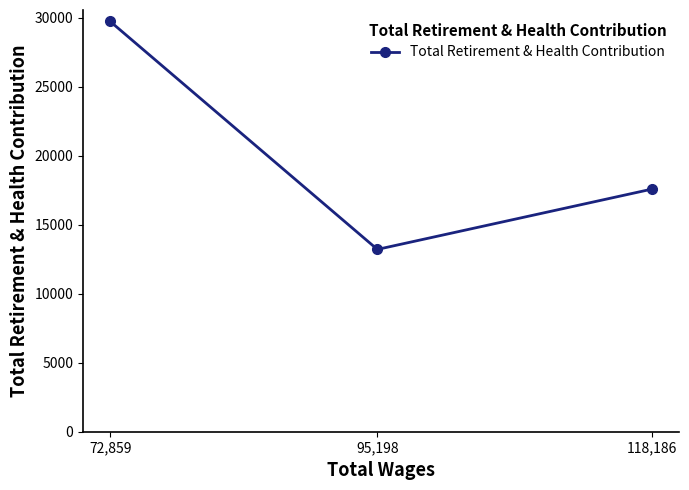

What is the label of the 3rd point from the right?

72,859